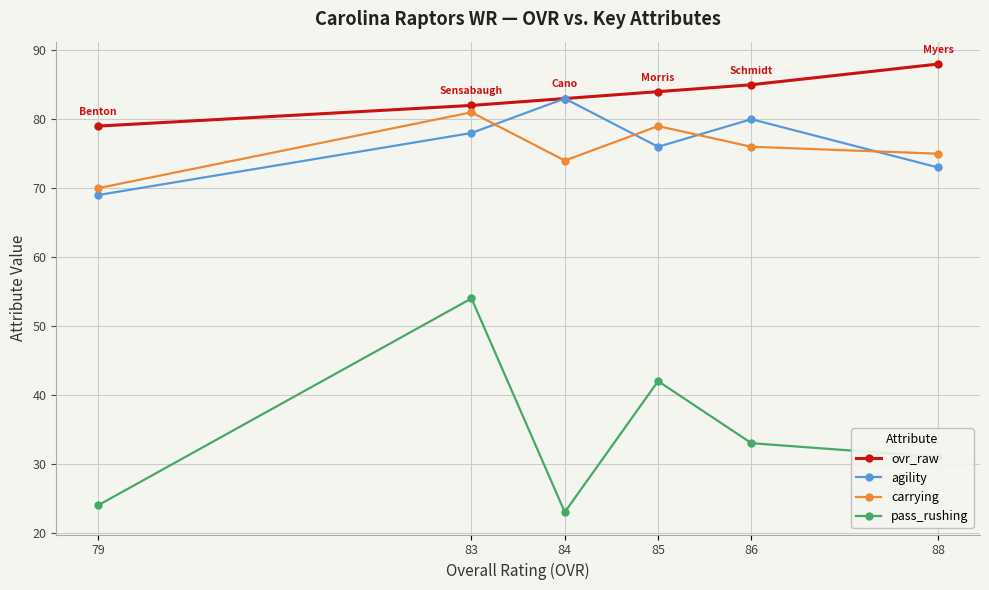

What is the value of the carrying point at the 4th from the left?

79